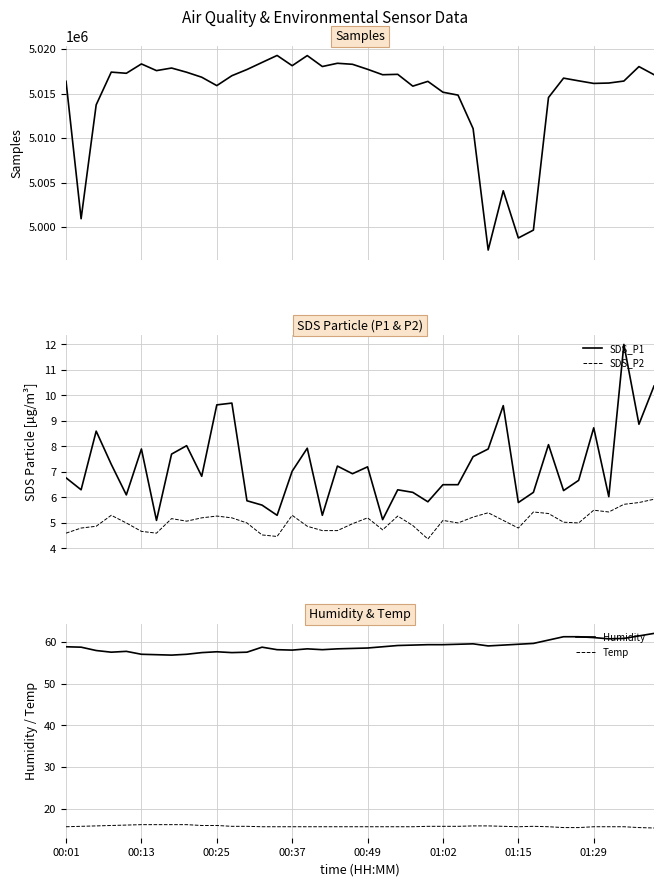

Reading left to right, extract all data points from this chart.

Samples: 5016384.0	5000935.0	5013737.0	5017415.0	5017284.0	5018335.0	5017584.0	5017874.0	5017401.0	5016842.0	5015899.0	5017012.0	5017706.0	5018501.0	5019288.0	5018137.0	5019273.0	5018044.0	5018409.0	5018294.0	5017733.0	5017121.0	5017166.0	5015838.0	5016375.0	5015155.0	5014830.0	5011066.0	4997415.0	5004079.0	4998772.0	4999658.0	5014560.0	5016738.0	5016435.0	5016144.0	5016187.0	5016411.0	5018036.0	5017123.0
SDS_P1: 6.8	6.3	8.6	7.3	6.1	7.9	5.1	7.7	8.0	6.8	9.6	9.7	5.9	5.7	5.3	7.0	7.9	5.3	7.2	6.9	7.2	5.1	6.3	6.2	5.8	6.5	6.5	7.6	7.9	9.6	5.8	6.2	8.1	6.3	6.7	8.7	6.0	12.0	8.9	10.4
SDS_P2: 4.6	4.8	4.9	5.3	5.0	4.7	4.6	5.2	5.1	5.2	5.3	5.2	5.0	4.5	4.5	5.3	4.9	4.7	4.7	5.0	5.2	4.7	5.3	4.9	4.4	5.1	5.0	5.2	5.4	5.1	4.8	5.4	5.4	5.0	5.0	5.5	5.4	5.7	5.8	5.9
Humidity: 58.8	58.7	57.9	57.5	57.7	57.0	56.9	56.8	57.0	57.4	57.6	57.4	57.5	58.7	58.1	58.0	58.3	58.1	58.3	58.4	58.5	58.8	59.1	59.2	59.3	59.3	59.4	59.5	59.0	59.2	59.4	59.6	60.4	61.2	61.2	61.0	60.7	60.8	61.4	62.0
Temp: 15.7	15.8	15.9	16.0	16.1	16.2	16.2	16.2	16.2	16.0	16.0	15.8	15.8	15.7	15.7	15.7	15.7	15.7	15.7	15.7	15.7	15.7	15.7	15.7	15.8	15.8	15.8	15.9	15.9	15.8	15.7	15.8	15.7	15.5	15.5	15.7	15.7	15.7	15.5	15.4